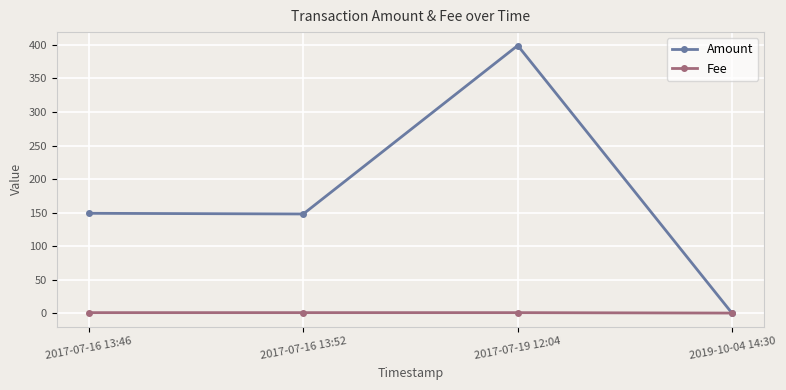

List the series in order of their peak value, lowest first.

Fee, Amount